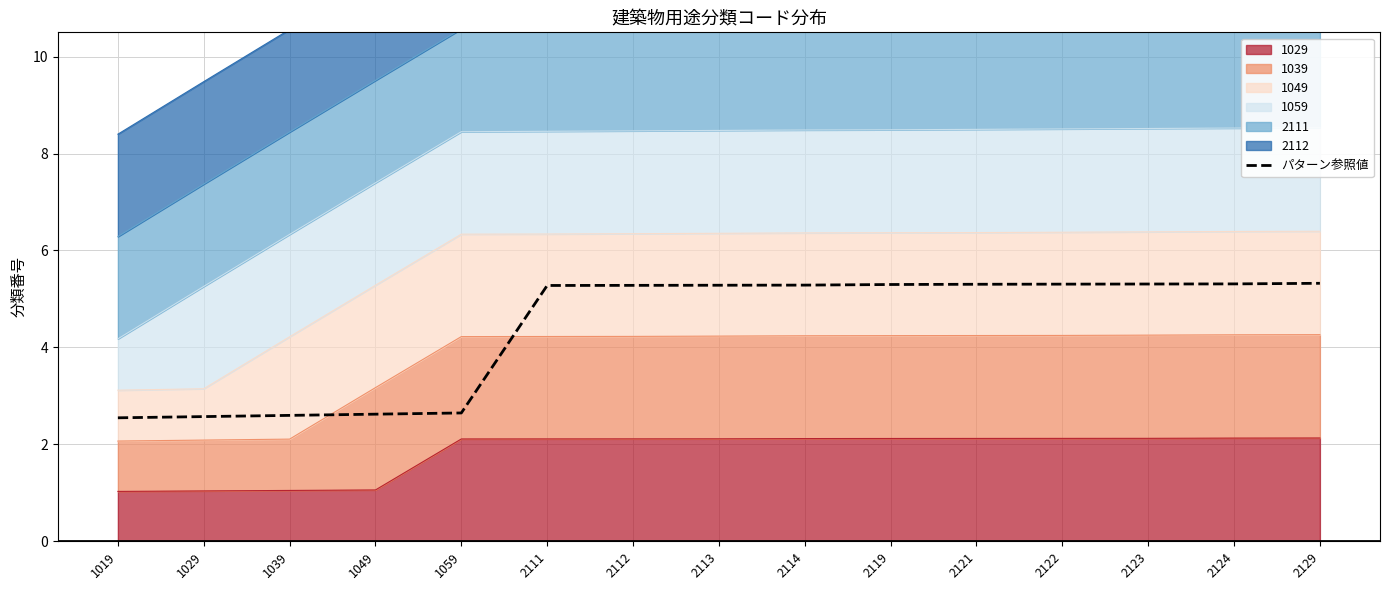

Reading right to left, transcribe all the data shown in this chart.

5.3	5.3	5.3	5.3	5.3	5.3	5.3	5.3	5.3	5.3	2.6	2.6	2.6	2.6	2.5